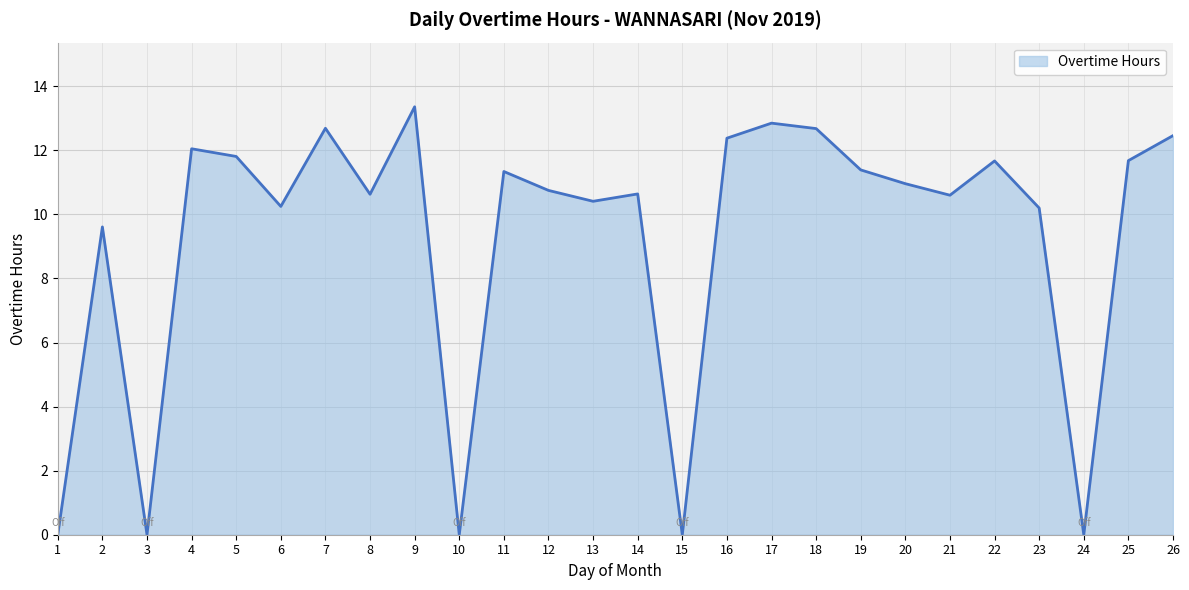

What is the average value?

9.2